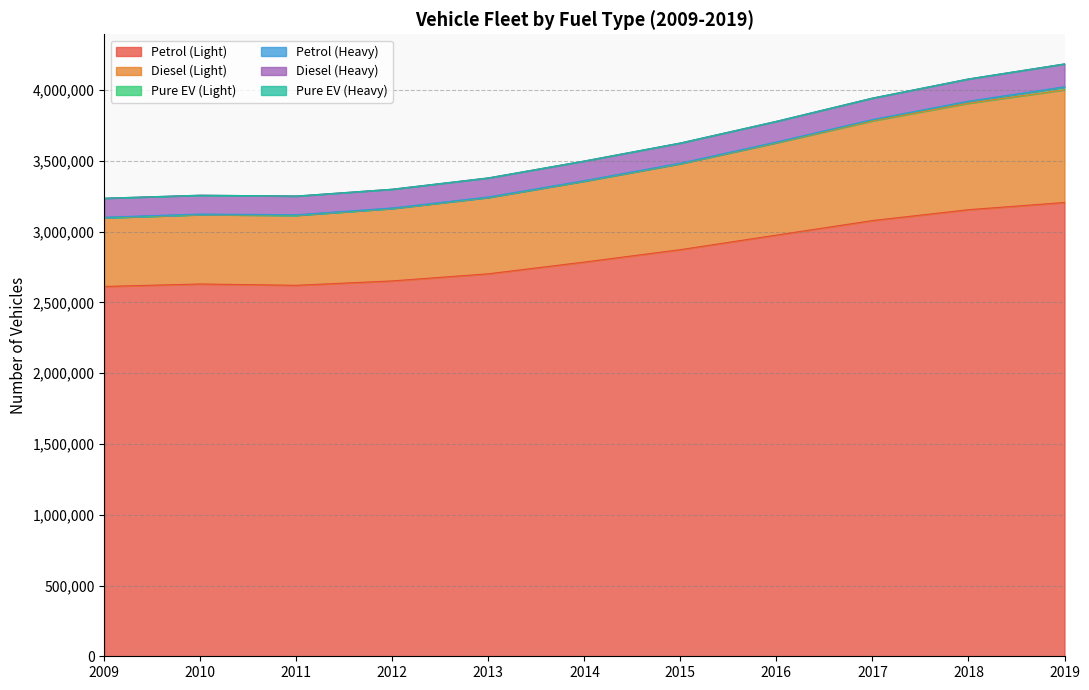

Where is the first local maximum for Diesel (Heavy)?

2010